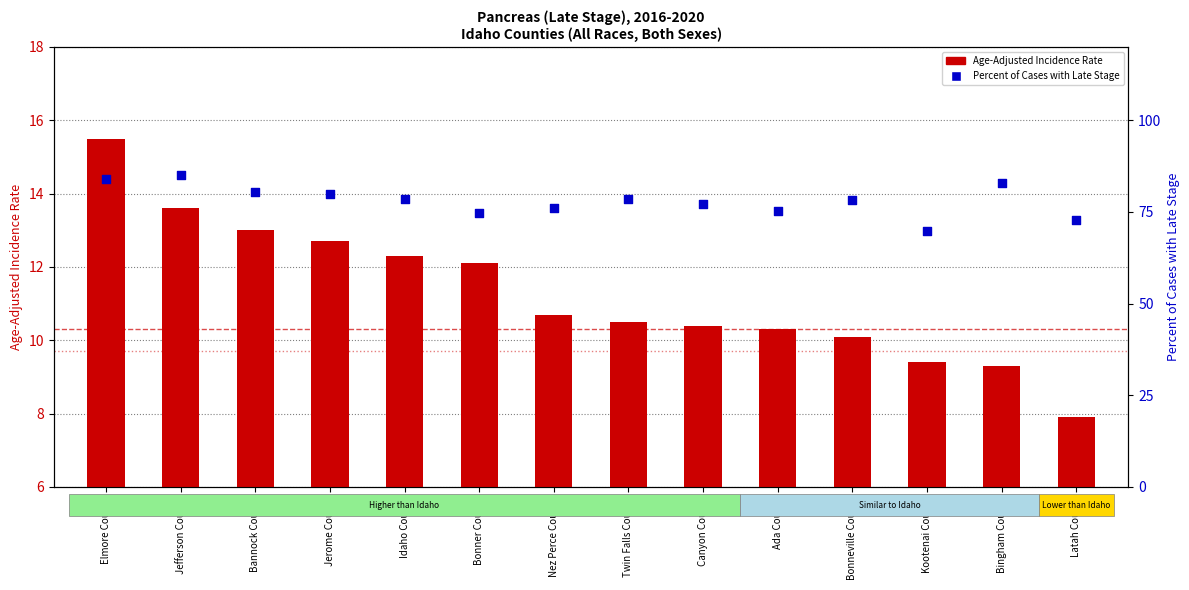

Which series has the largest Y range (max minus min)?

Percent of Cases with Late Stage